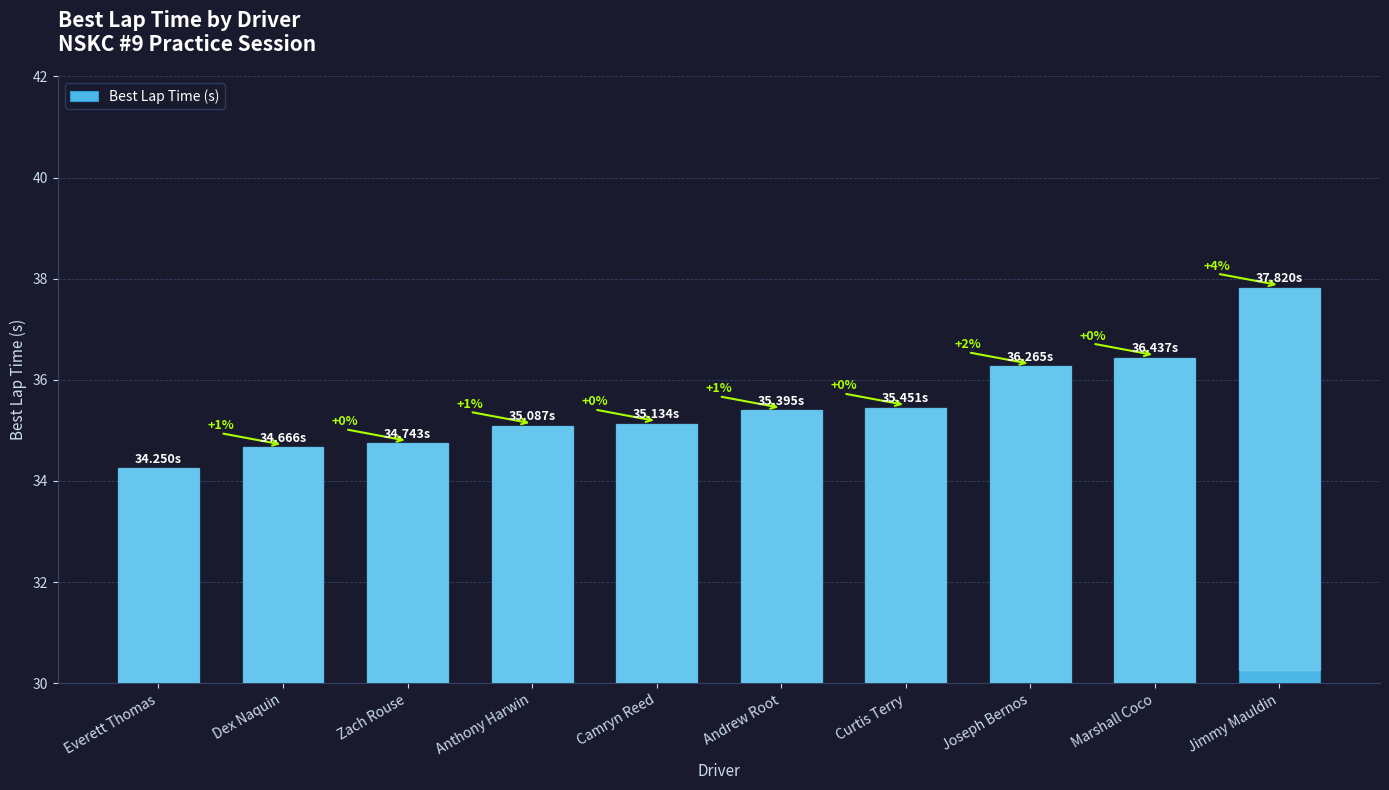

What is the greatest value displayed?

37.8